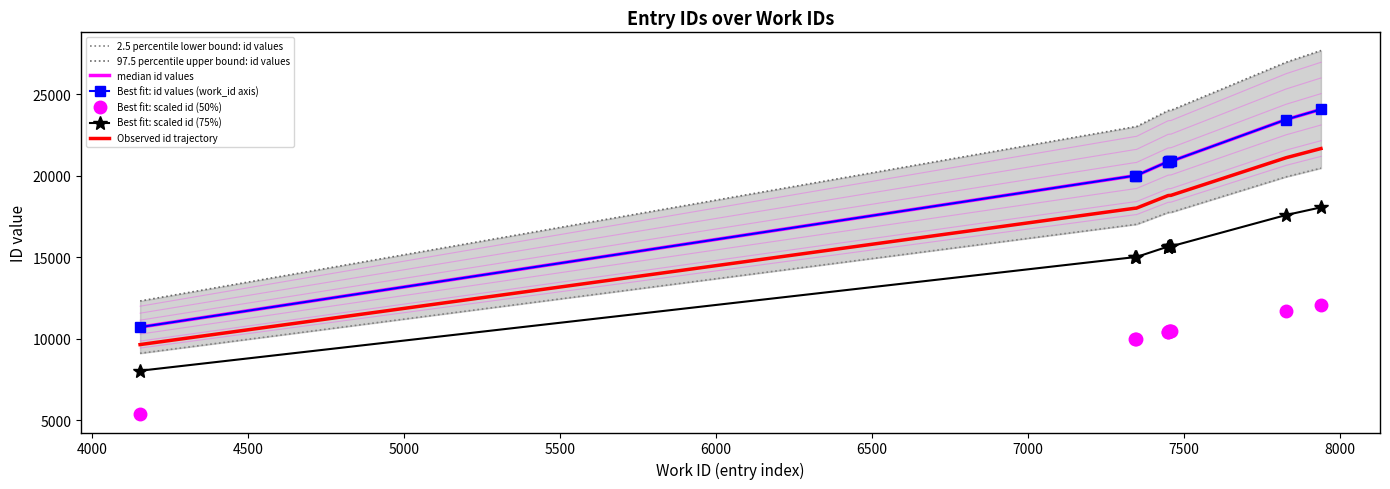

The value at 7347 is 10209.4. True or false?

False